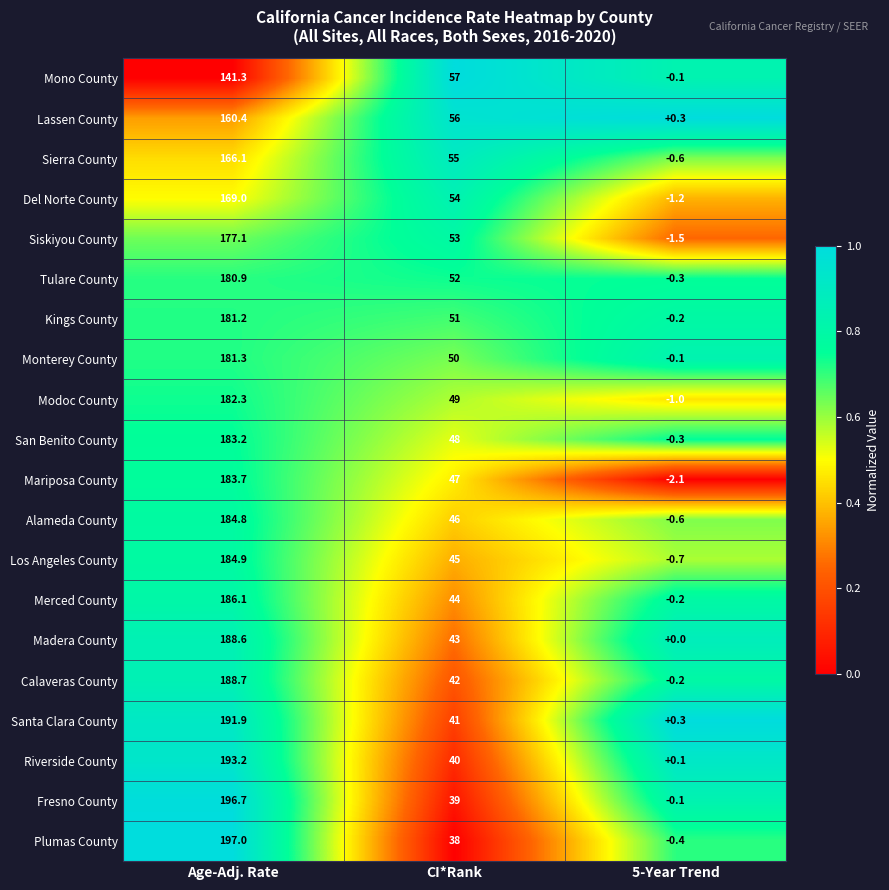

Is it true that Monterey County equals 259.5 at Age-Adj. Rate?

False